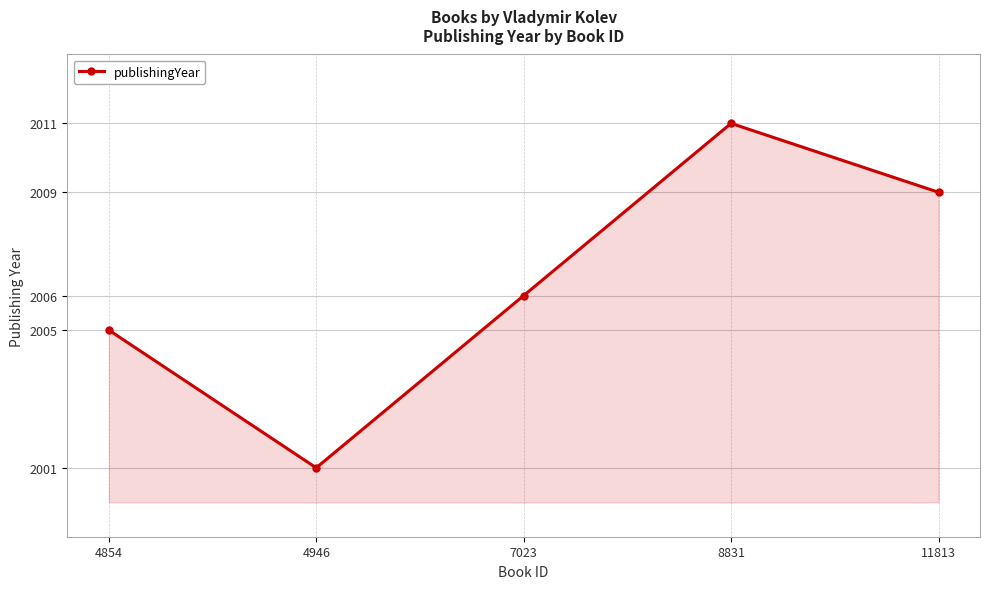

What value does the data have at 4946, to the nearest 5?

2000